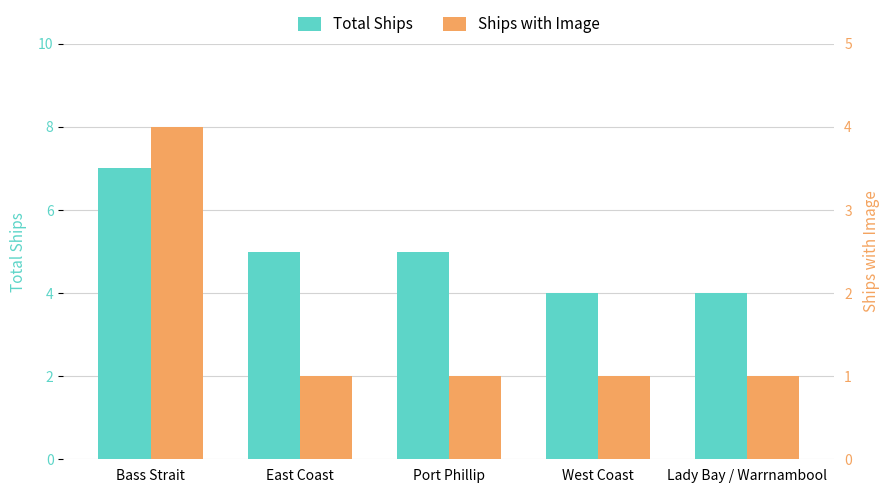

Is it true that Ships with Image equals 1 at Lady Bay / Warrnambool?

True